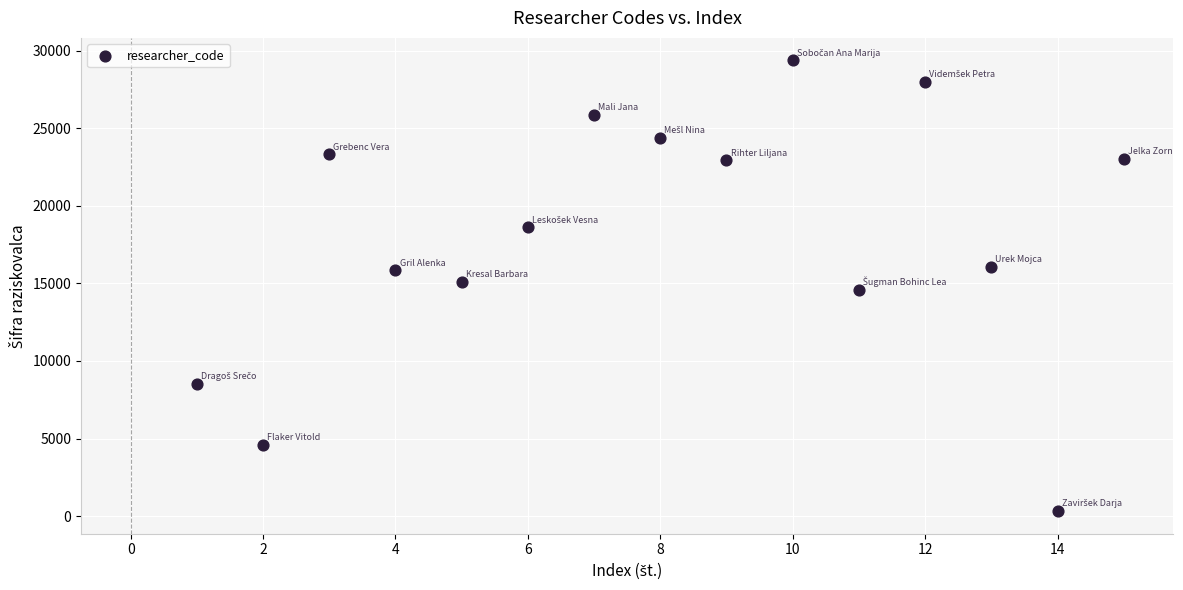

What is the range of X values (max minus min)?

14